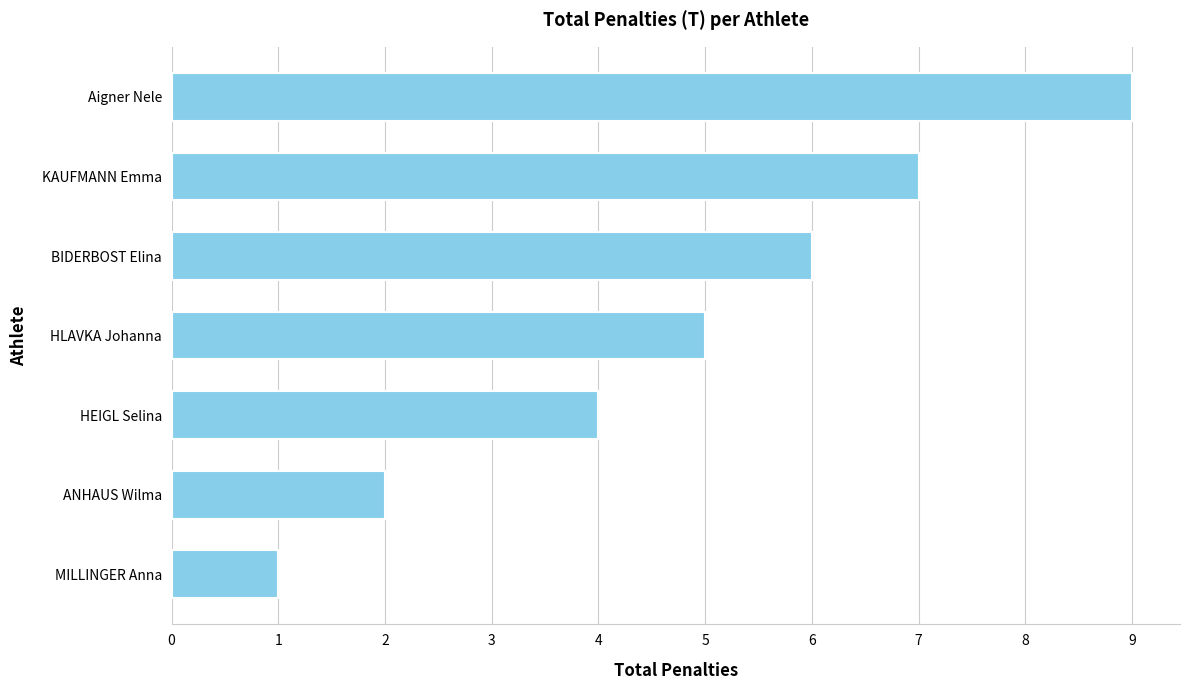

How many bars are there in total?

7